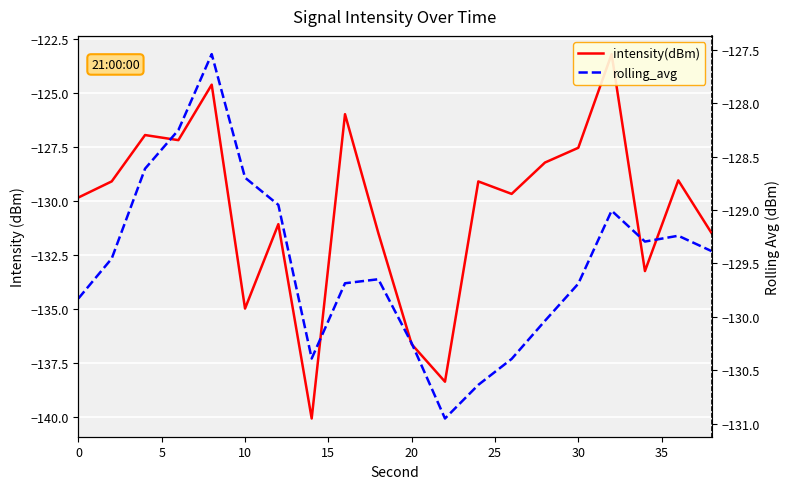

What are all the series names shown in the legend?

intensity(dBm), rolling_avg